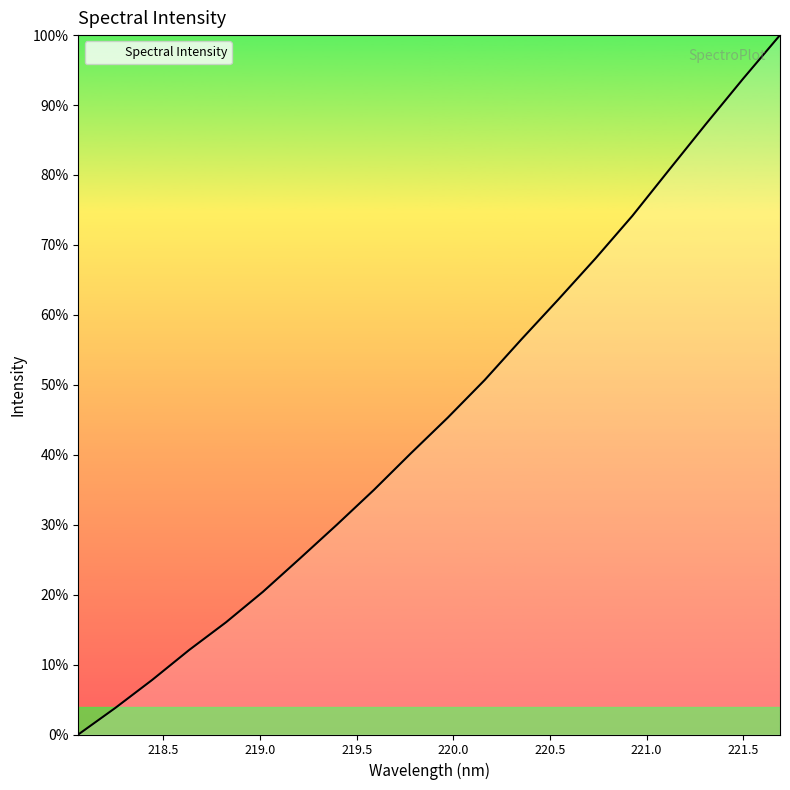

Is this an area chart (filled region under the line)?

No